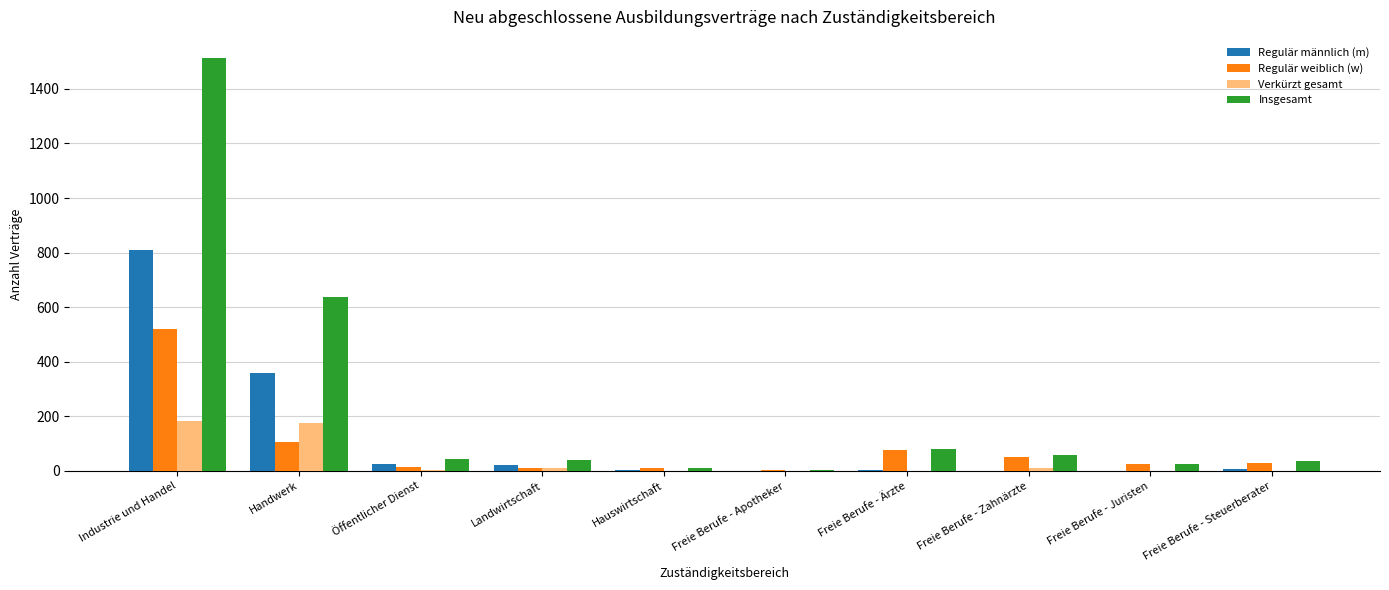

What is the average value of the Regulär männlich (m) series?

122